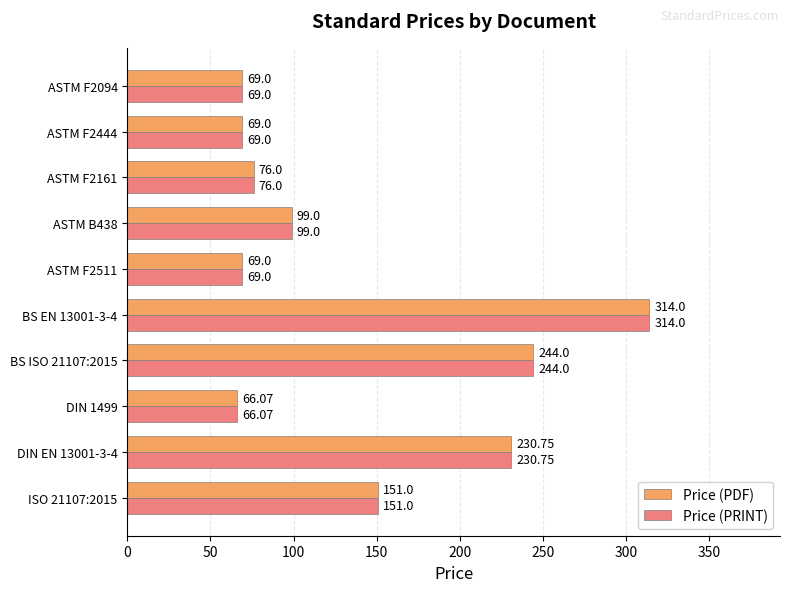

At which category does the chart reach its minimum across all series?

DIN 1499